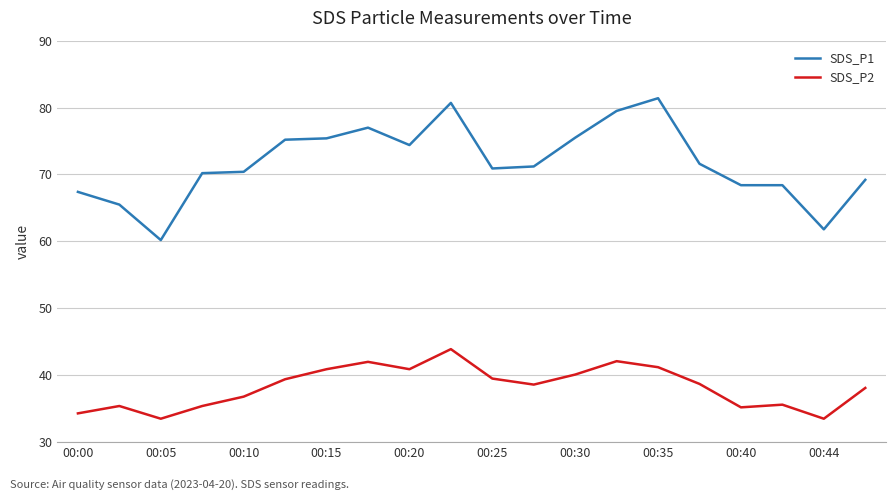

What is the maximum value for SDS_P1?

81.4